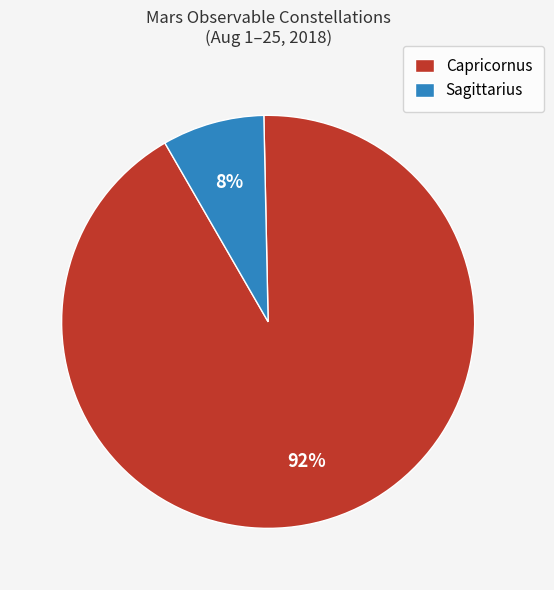

Is there any slice that represents more than half of the pie?

Yes